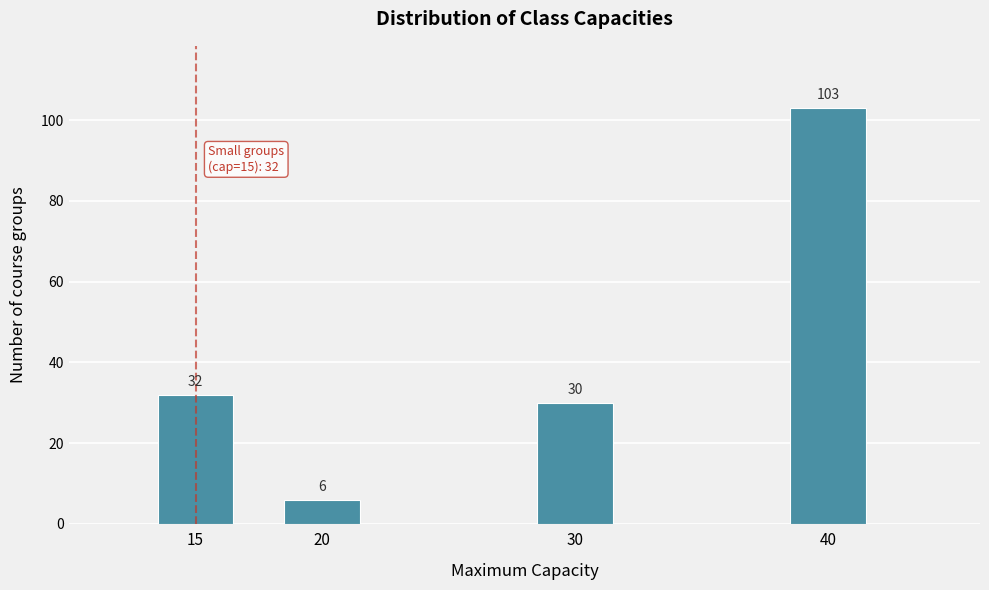

Reading left to right, list all the values displayed in this chart.

32	6	30	103